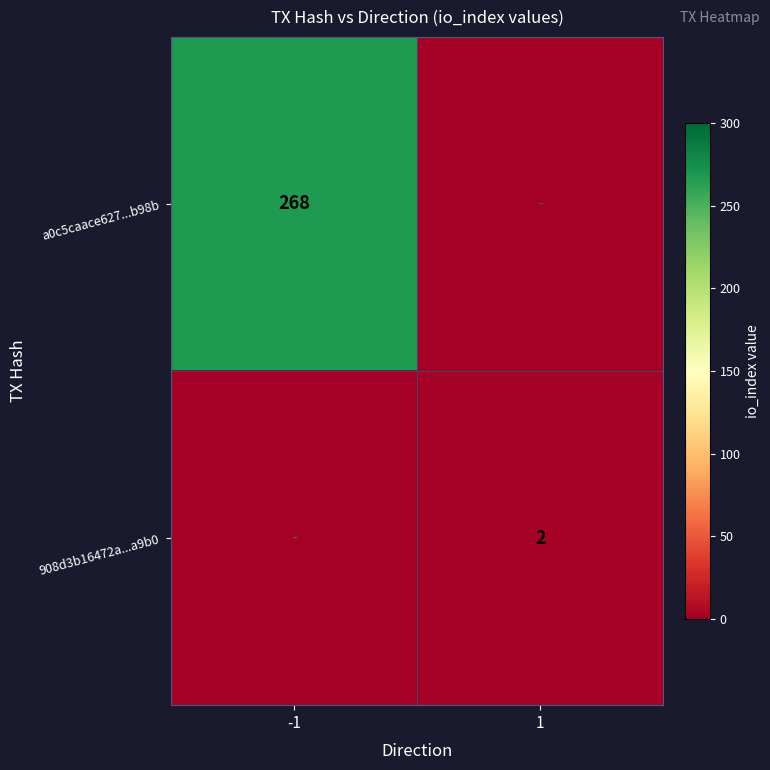

What is the spread (max minus min) of values at -1?

268